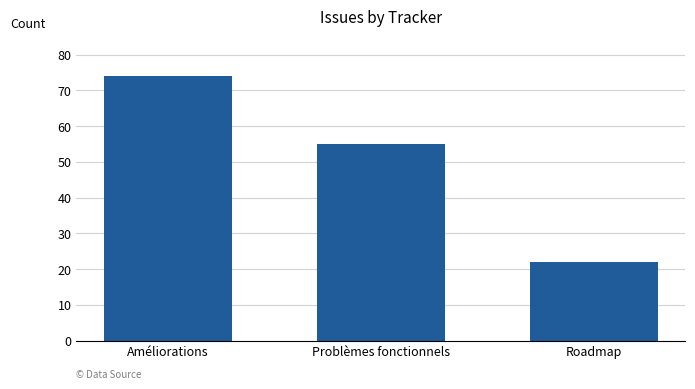

Reading left to right, transcribe all the data shown in this chart.

74	55	22